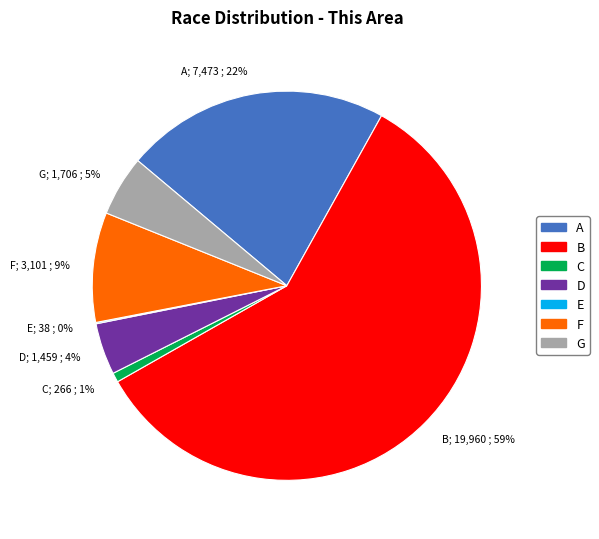

Does any single category account for the majority?

Yes